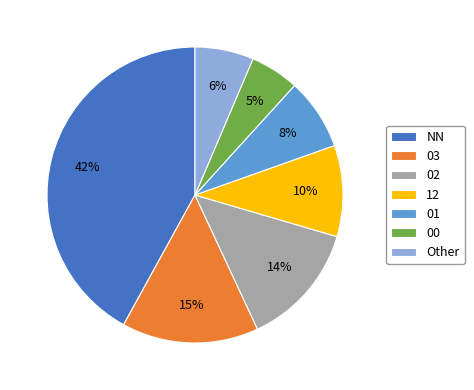

Do Other and 00 together represent more than half of the pie?

No